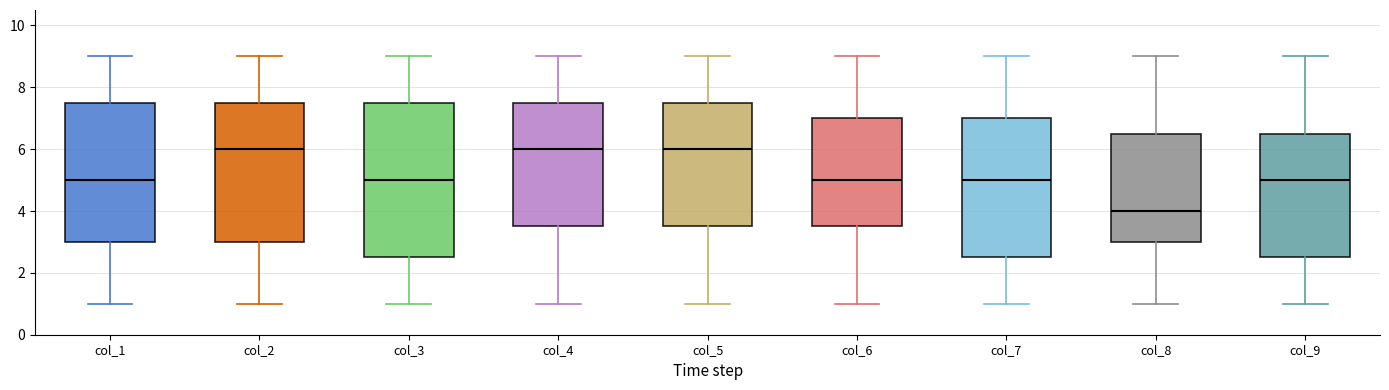

Reading left to right, read every box against the y-axis: the position of its median line, the range the box covers, and the ends of its whiskers. The values are not printed on the chart, so give them approximately, as read against the axis.

col_1: median 5.0, box 3.0 to 7.6, whiskers 1.0 to 9.0
col_2: median 6.0, box 3.0 to 7.6, whiskers 1.0 to 9.0
col_3: median 5.0, box 2.6 to 7.6, whiskers 1.0 to 9.0
col_4: median 6.0, box 3.6 to 7.6, whiskers 1.0 to 9.0
col_5: median 6.0, box 3.6 to 7.6, whiskers 1.0 to 9.0
col_6: median 5.0, box 3.6 to 7.0, whiskers 1.0 to 9.0
col_7: median 5.0, box 2.6 to 7.0, whiskers 1.0 to 9.0
col_8: median 4.0, box 3.0 to 6.6, whiskers 1.0 to 9.0
col_9: median 5.0, box 2.6 to 6.6, whiskers 1.0 to 9.0